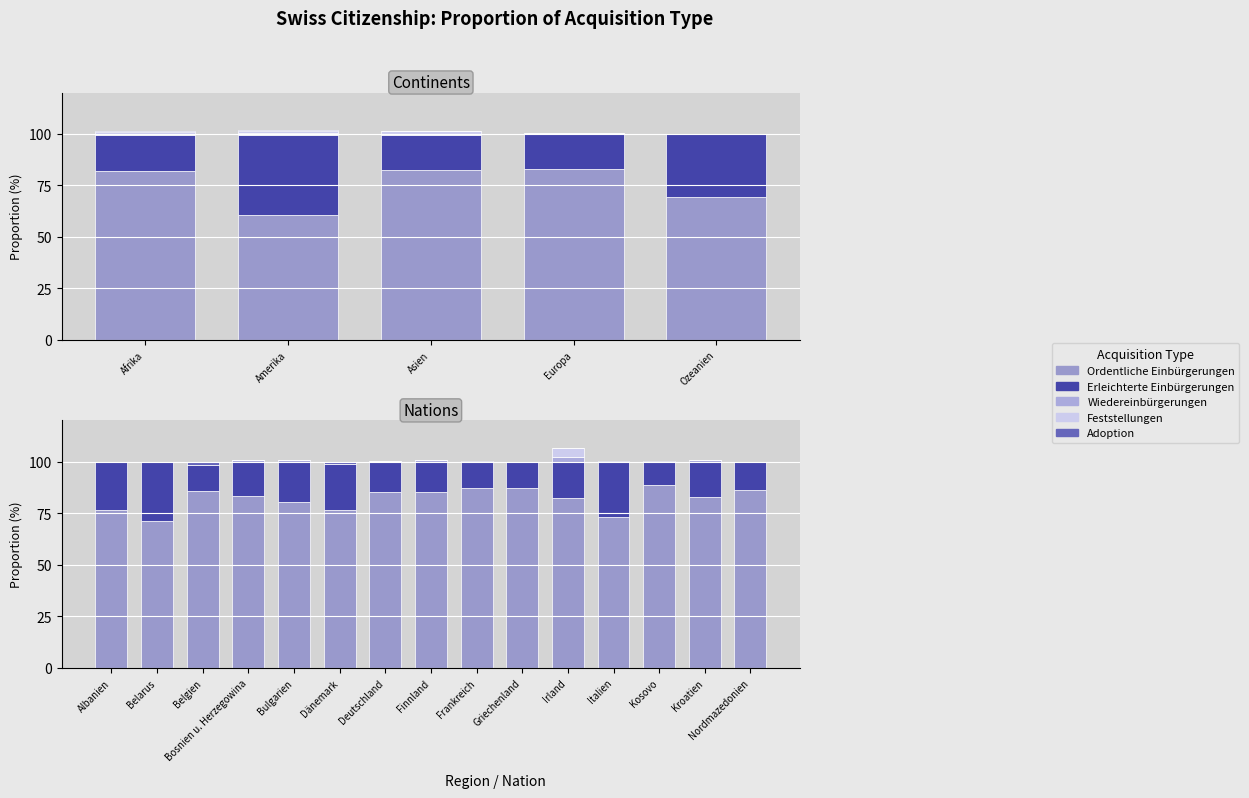

The Feststellungen series shows 0.0 at Finnland. True or false?

True